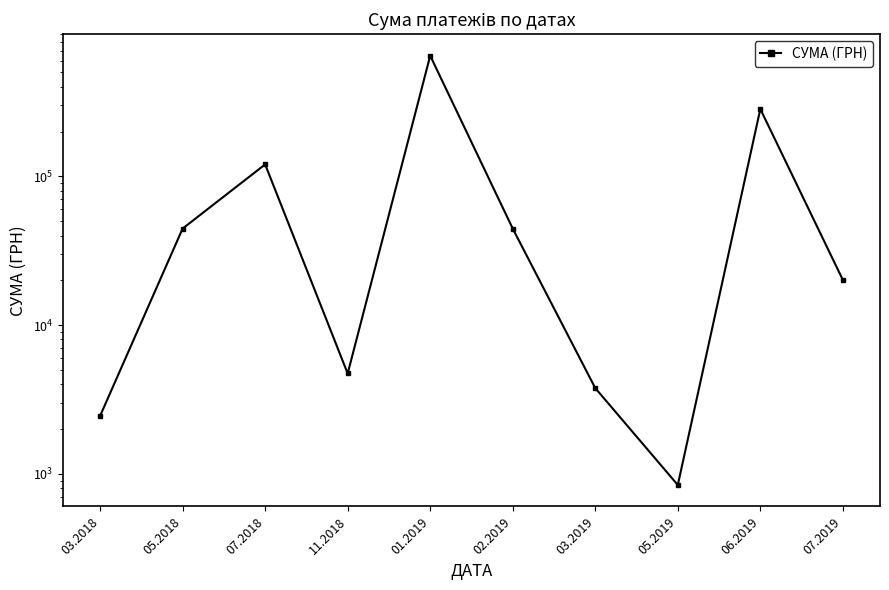

True or false: the data has more than 1 interior local peaks.

True